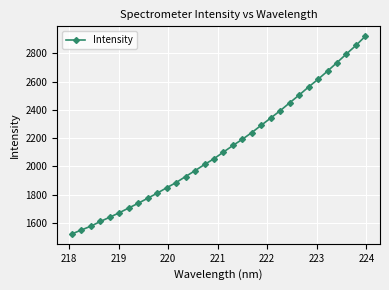

What is the greatest value displayed?

2920.4